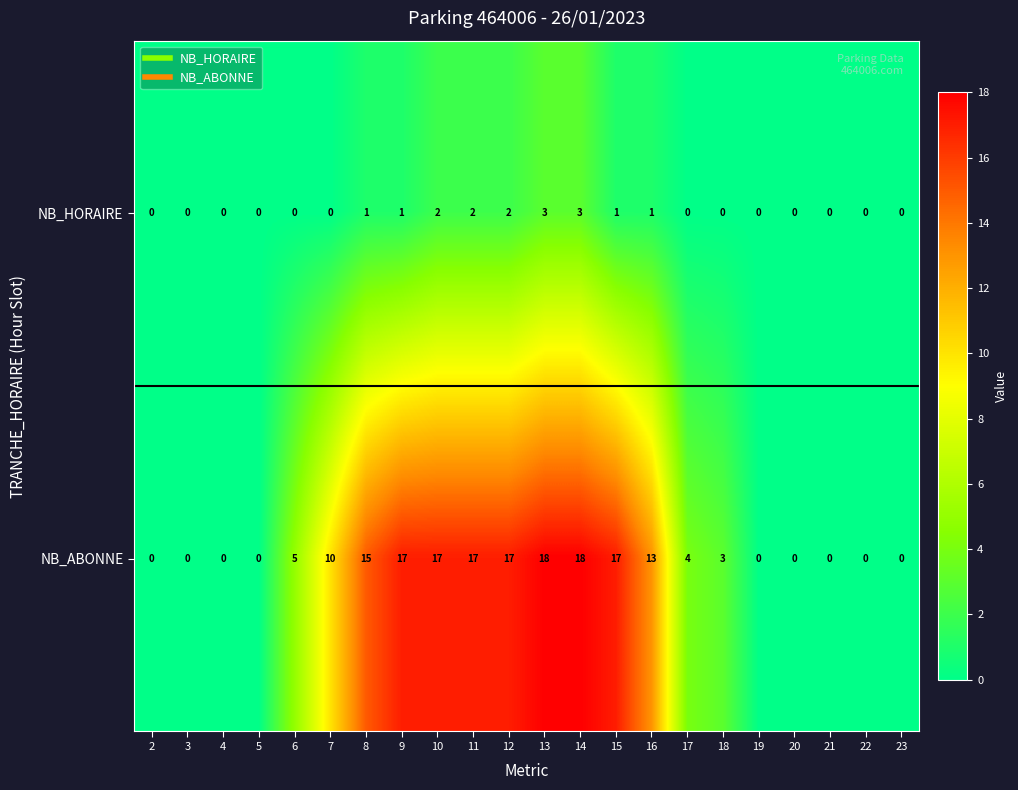

How many series are shown in this chart?

2